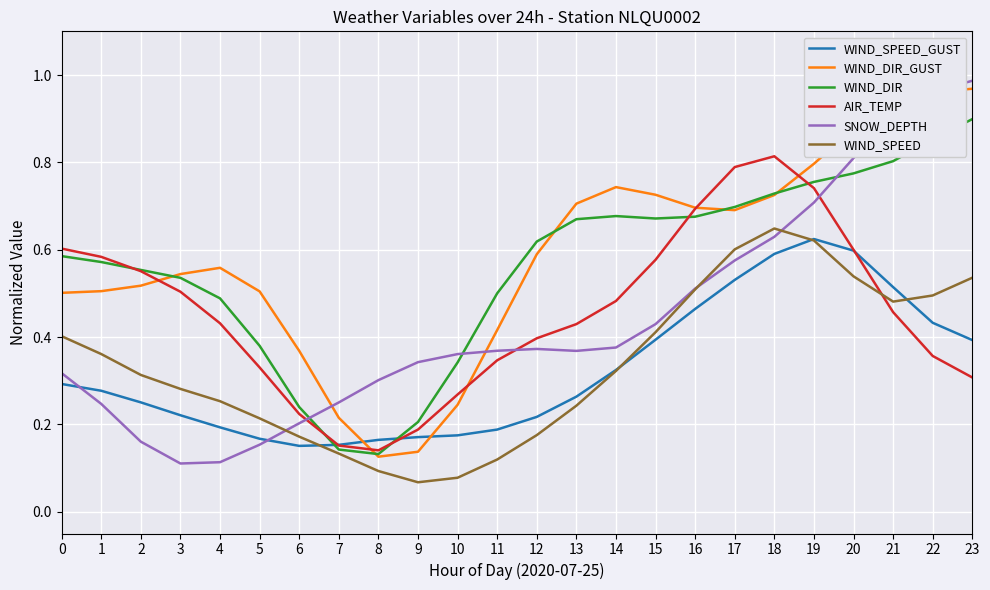

How many intersections are there between WIND_SPEED_GUST and SNOW_DEPTH?

2